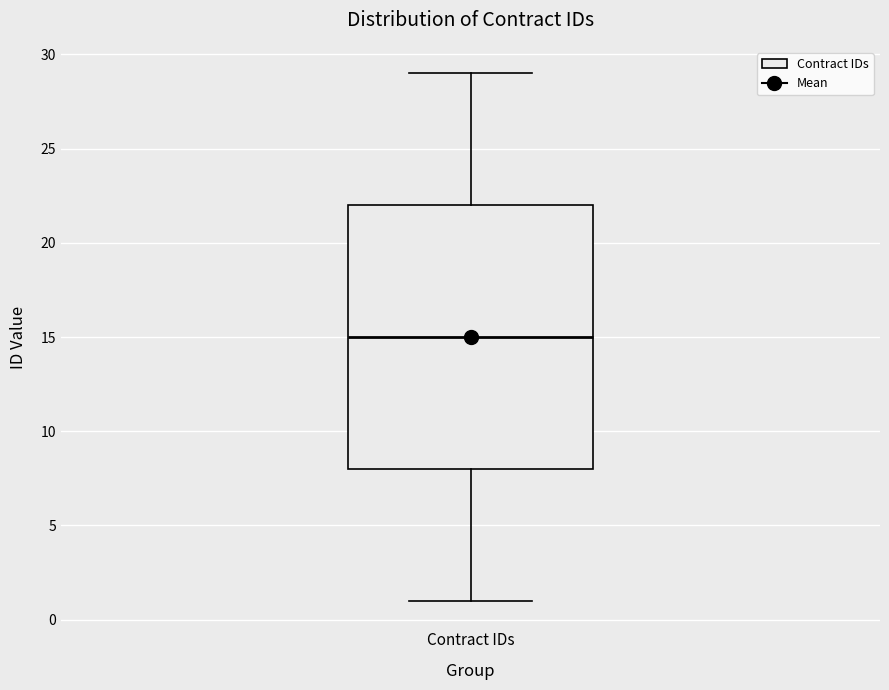

Read this box plot against the y-axis: the position of the median line, the range covered by the box, and the ends of both whiskers. The values are not printed on the chart, so give them approximately, as read against the axis.

median 15, box 8 to 22, whiskers 1 to 29